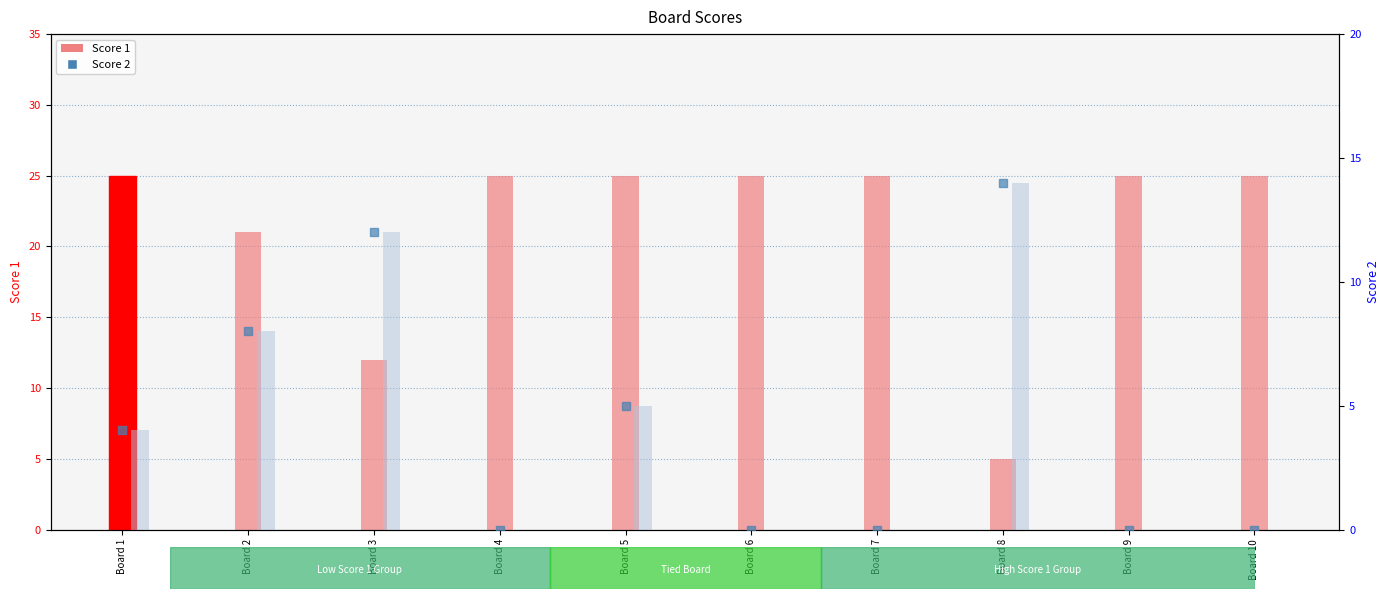

At which category is the sum across all series the highest?

Board 2